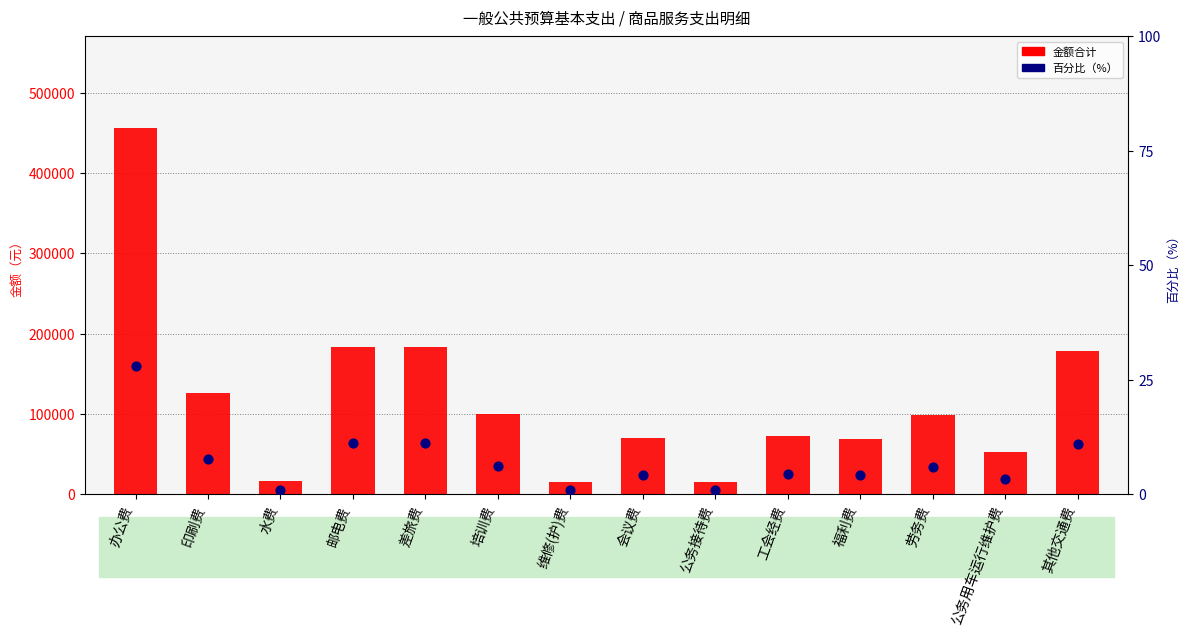

At how many categories does at least one series exceed 173743?

4